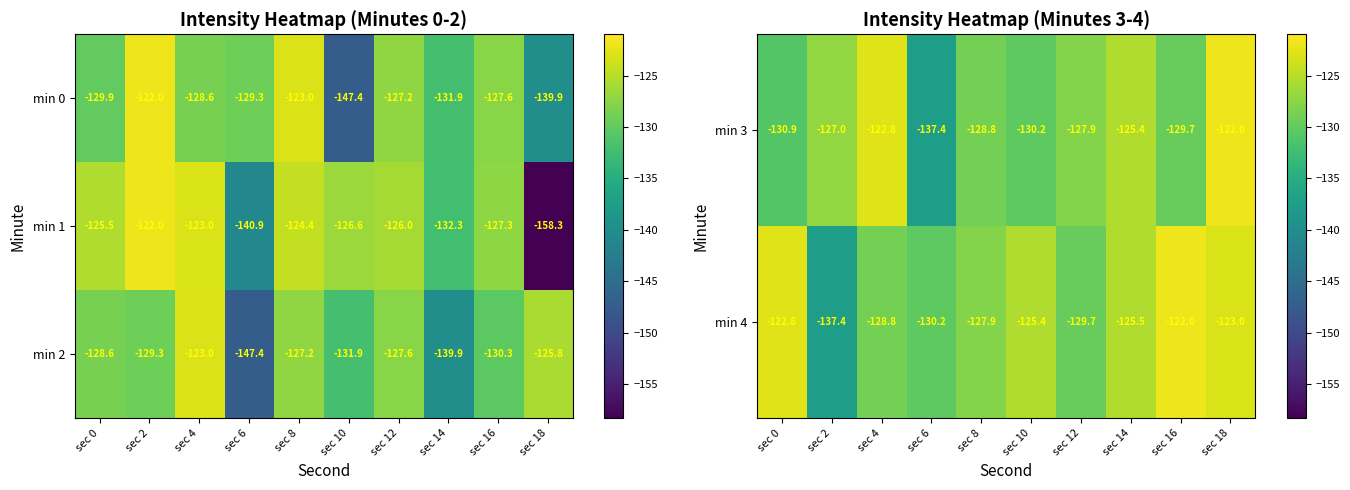

At which label does min 2 first exceed -128?

sec 4